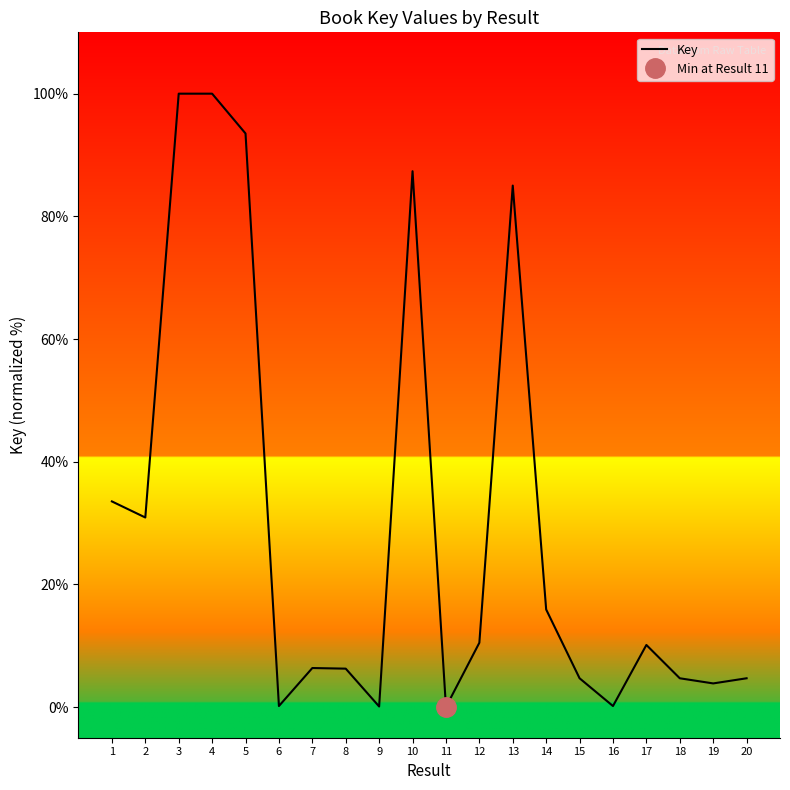

What is the sum of all values?

597.8